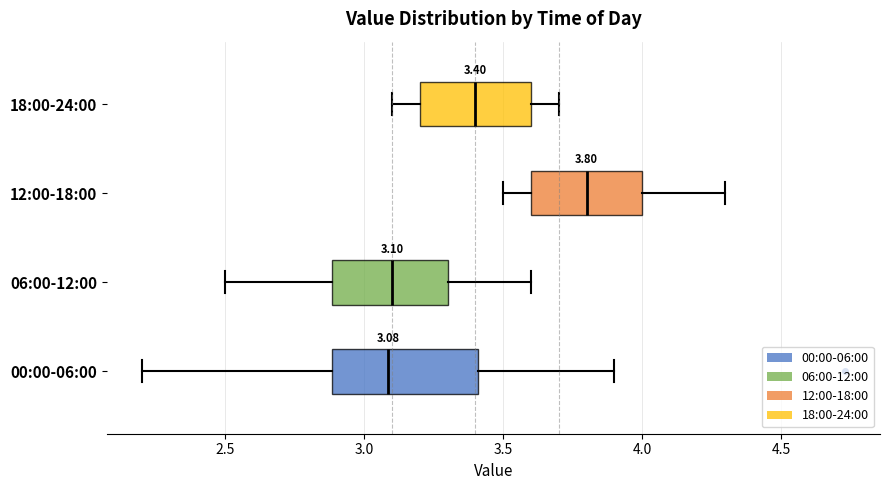

Which box is the widest, from its left edge to its right edge?

00:00-06:00